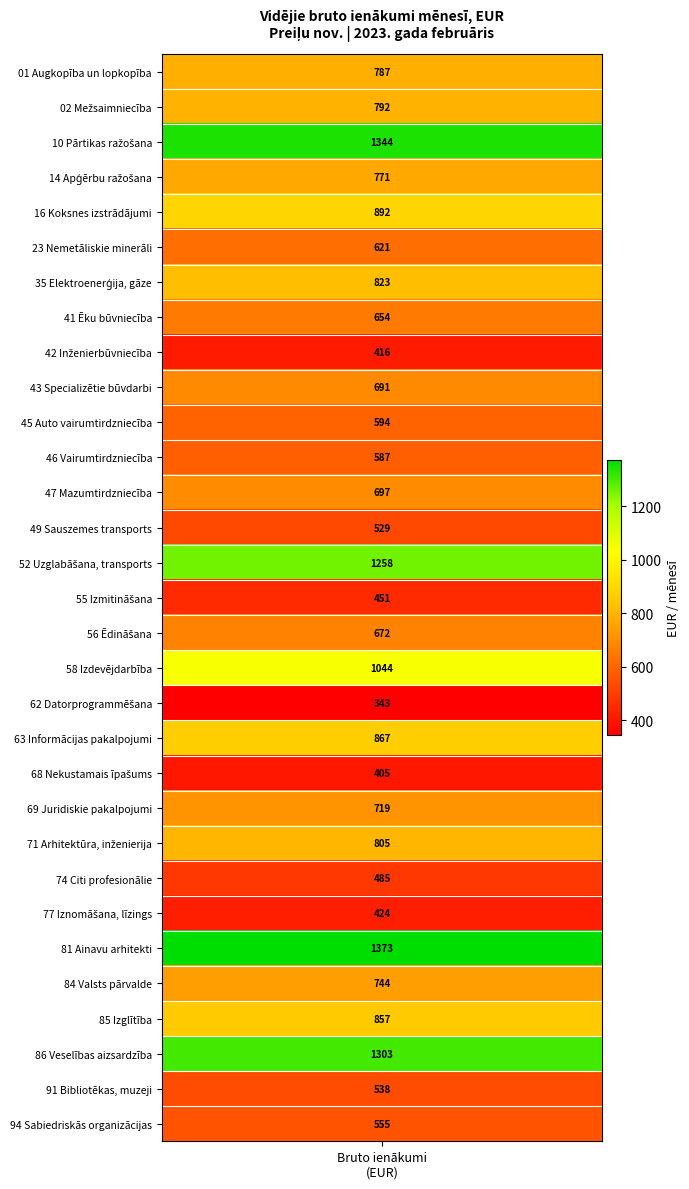

True or false: the data shows 1302.6 at 28.

True